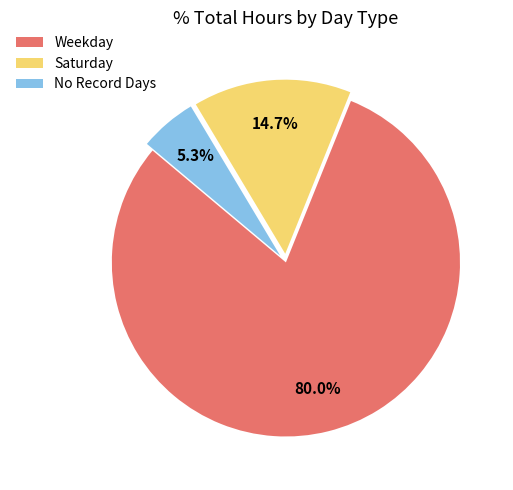

What portion of the pie excludes Saturday?

85.3%